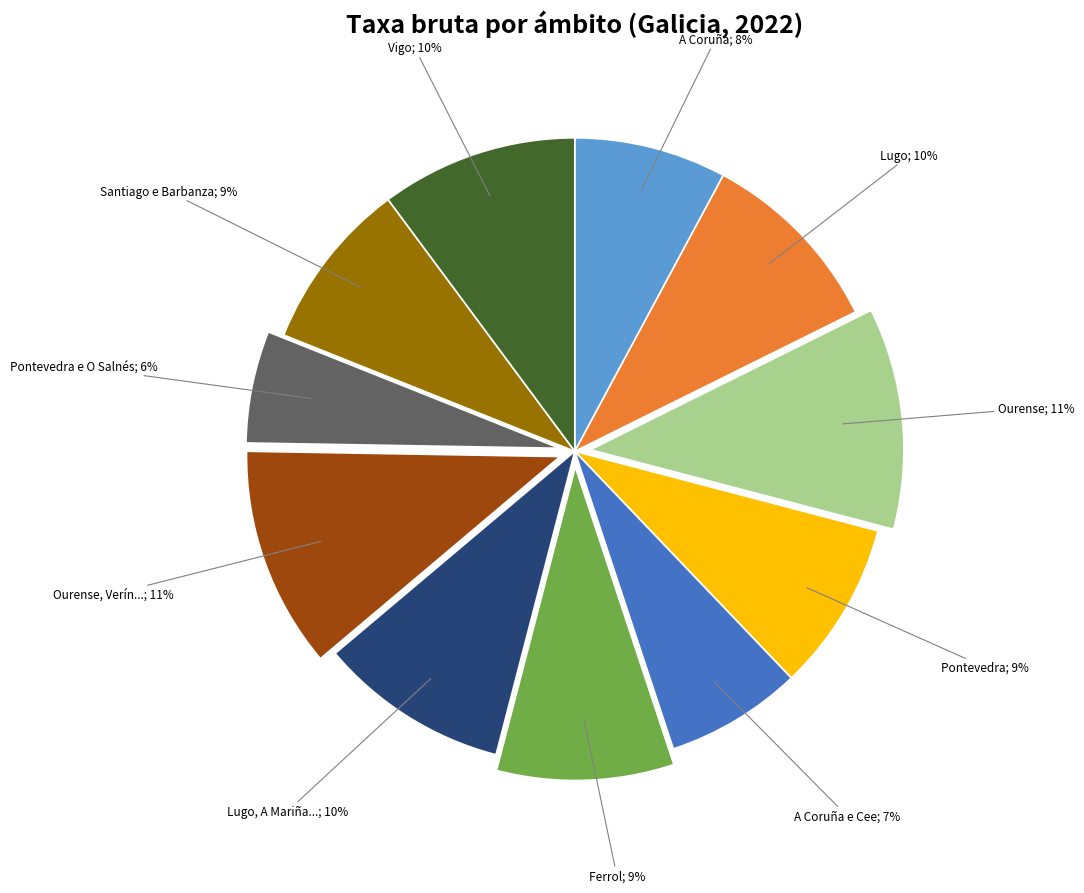

Does any single category account for the majority?

No